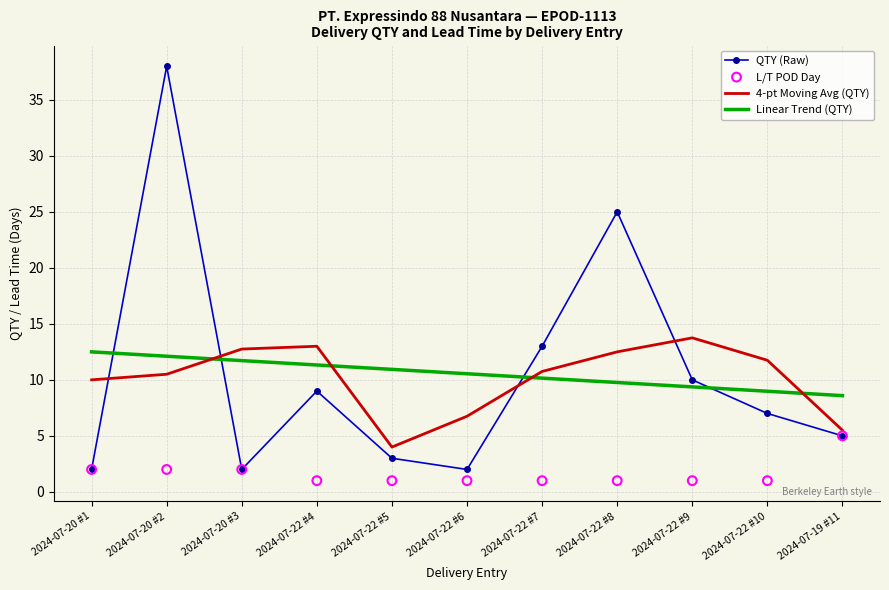

What are all the series names shown in the legend?

QTY (Raw), 4-pt Moving Avg (QTY), Linear Trend (QTY), L/T POD Day